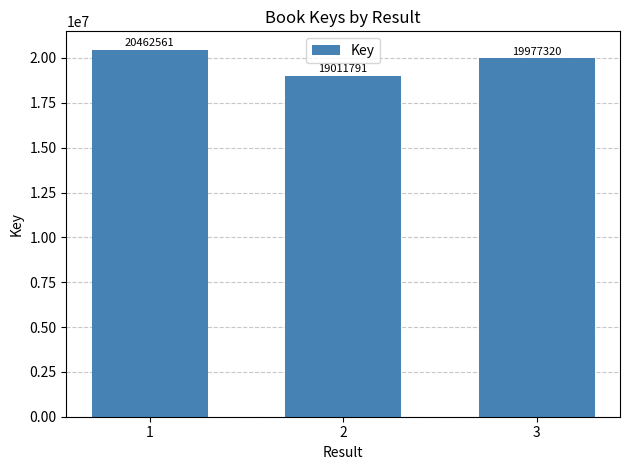

List the labels in order of value, smallest first.

2, 3, 1